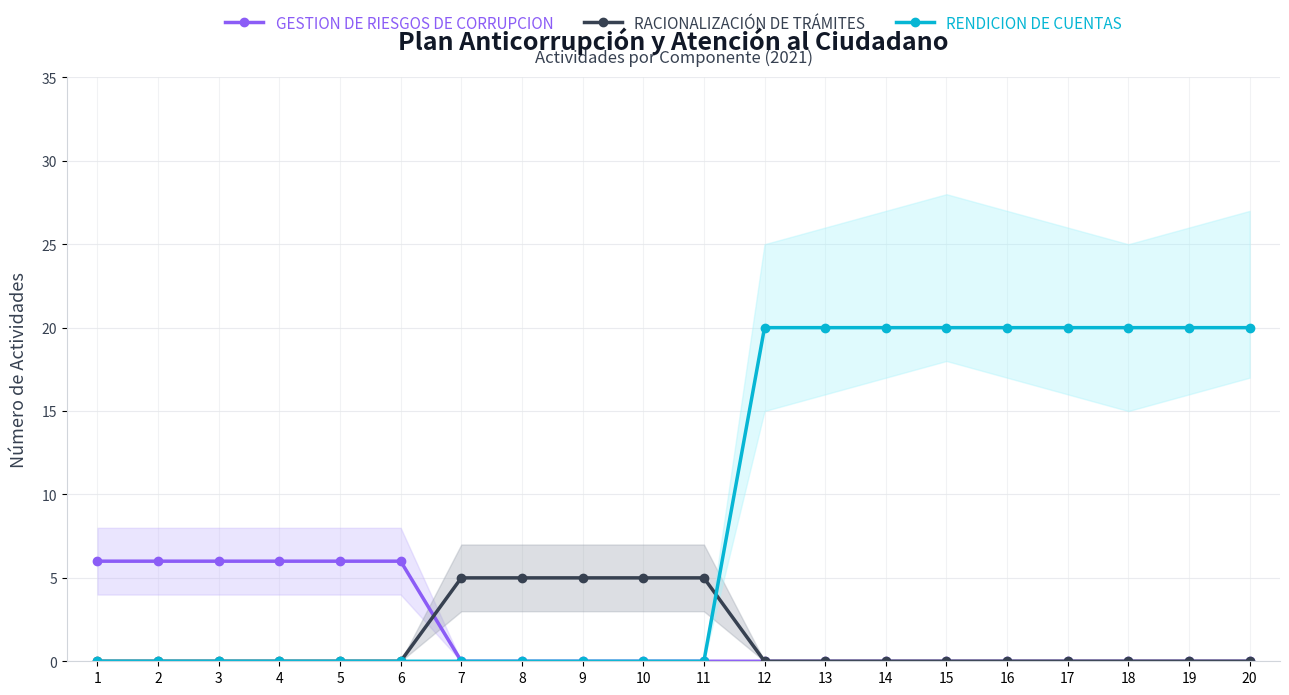

Does the chart display data point markers on the line(s)?

Yes